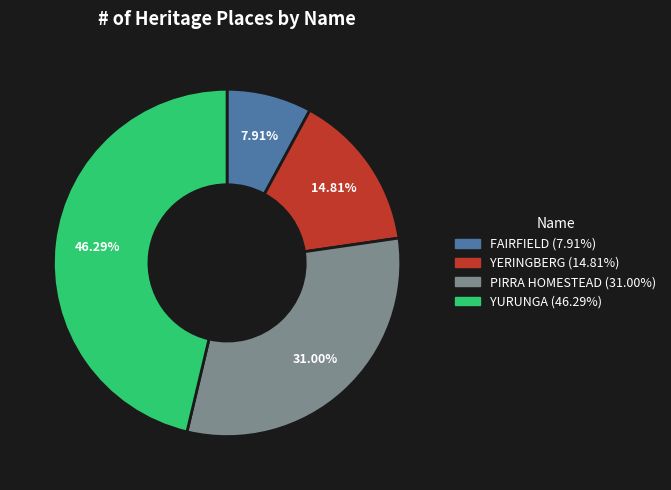

How many segments does this pie chart have?

4